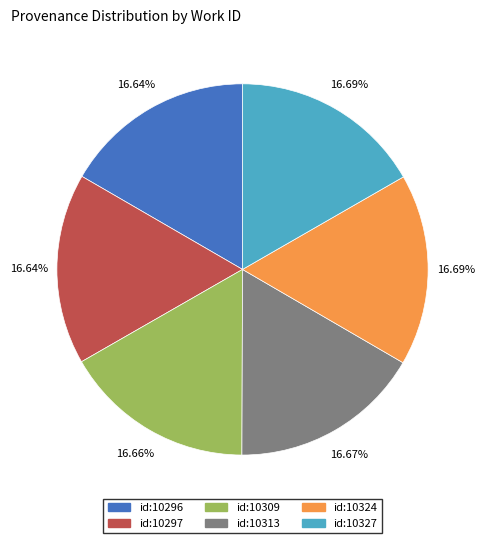

Is there a majority slice in this chart?

No